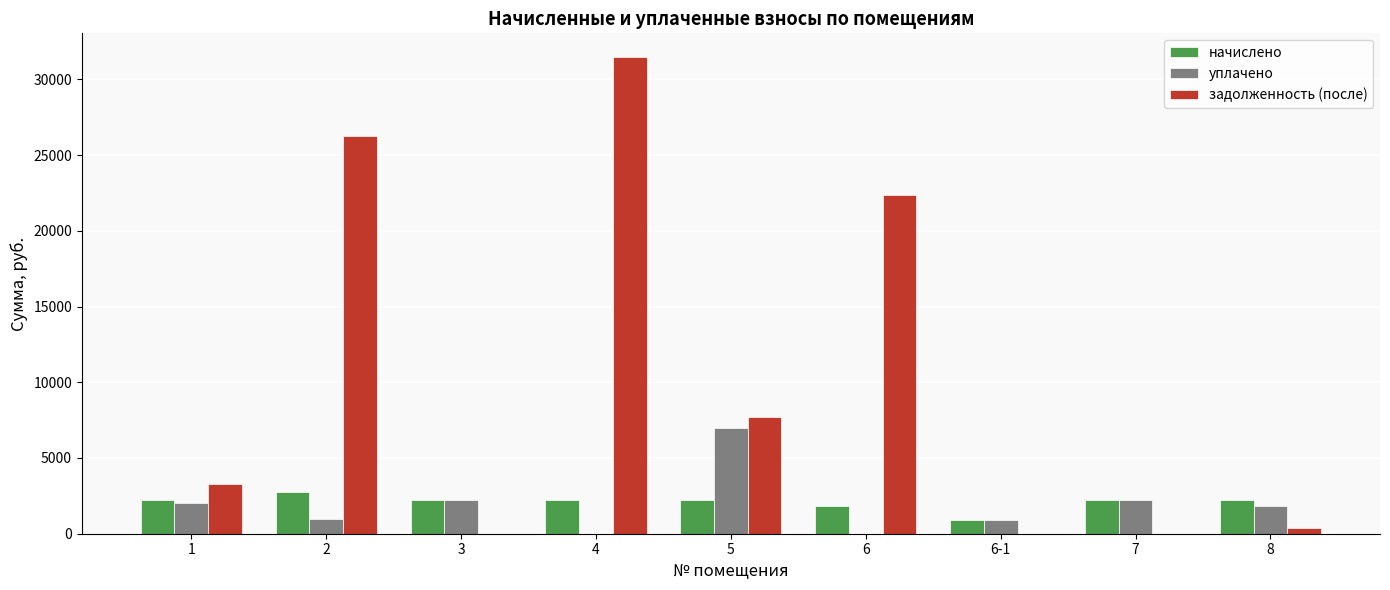

What is the sum of all задолженность (после) values?

91456.5